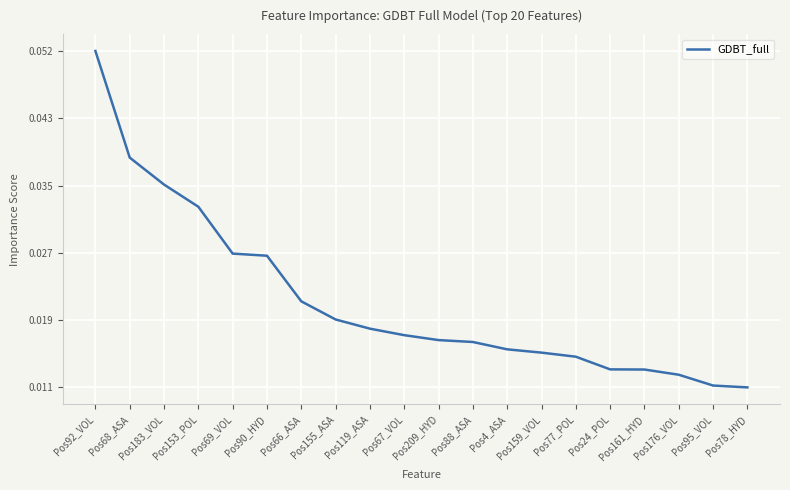

Is it true that the value at Pos77_POL is 0.0?

True